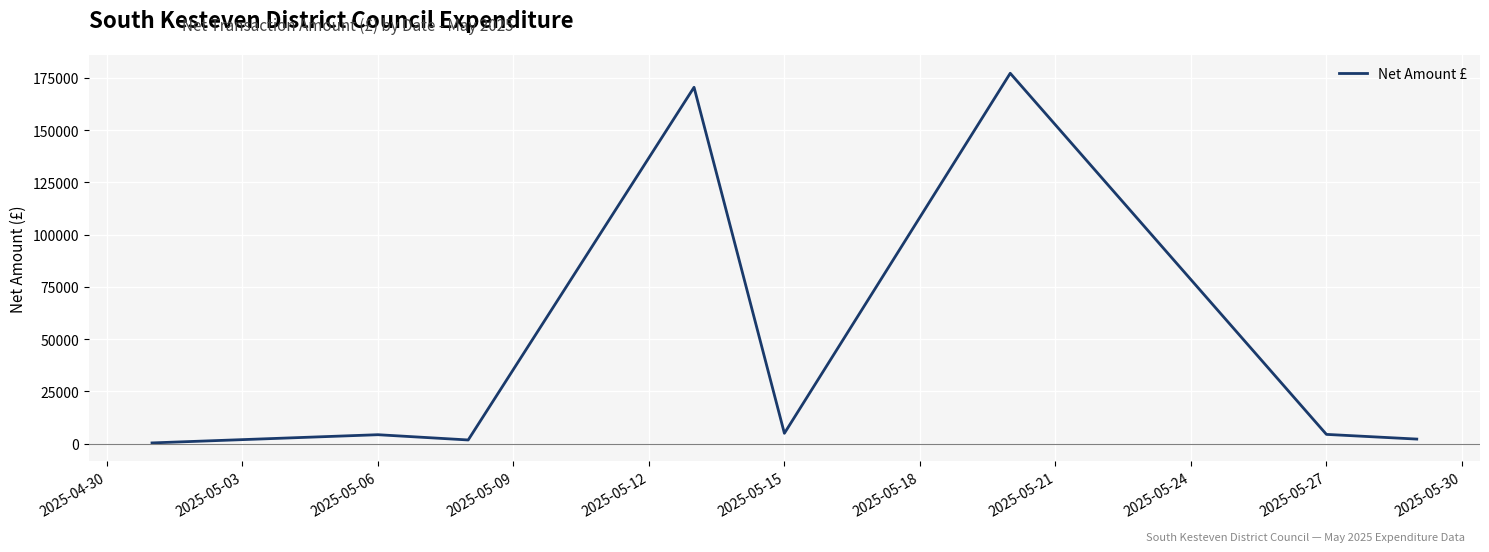

True or false: there are more than 0 points higher than both neighbors.

True